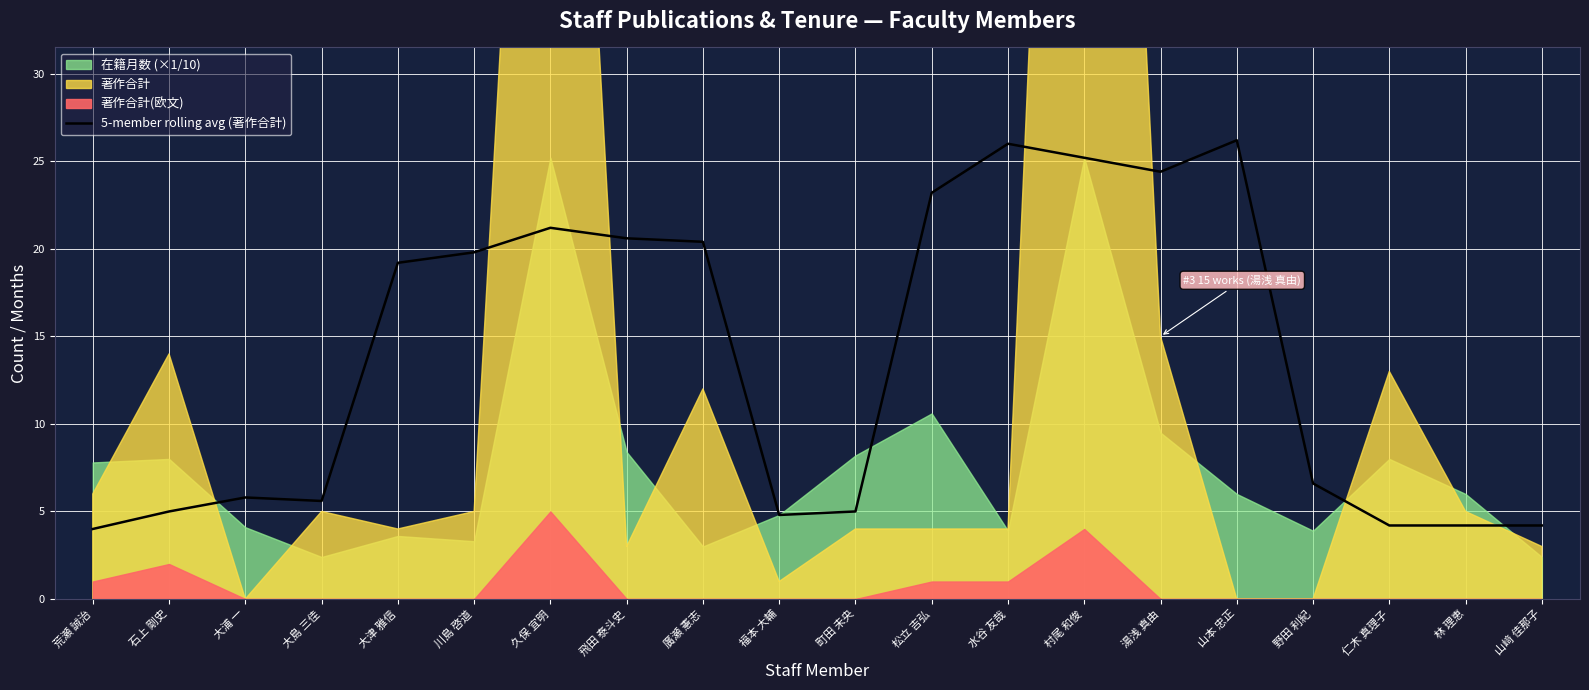

The 5-member rolling avg (著作合計) series shows 4.0 at 荒瀬 誠治. True or false?

True